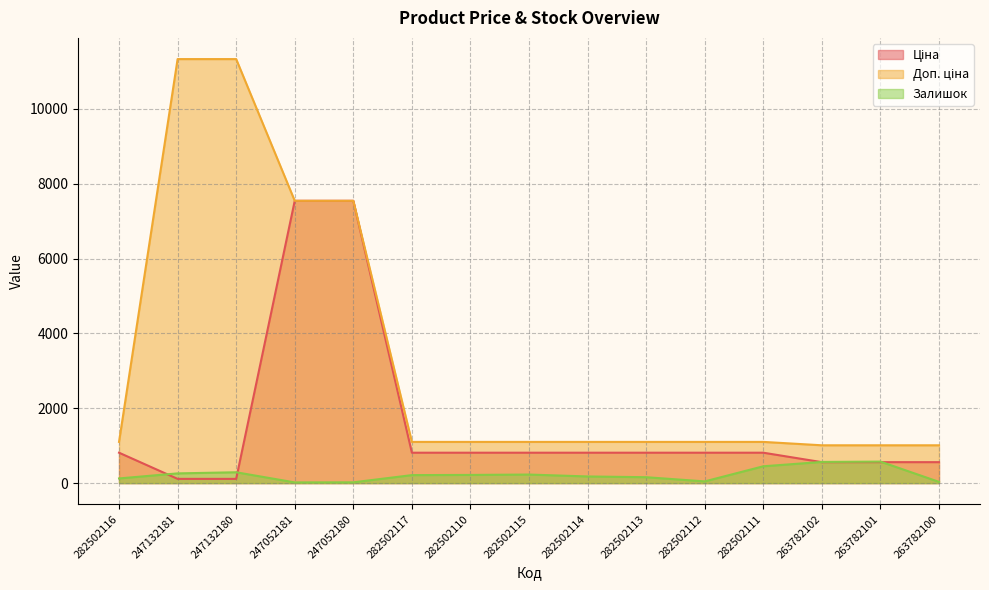

True or false: Ціна has more than 1 interior local peaks.

False